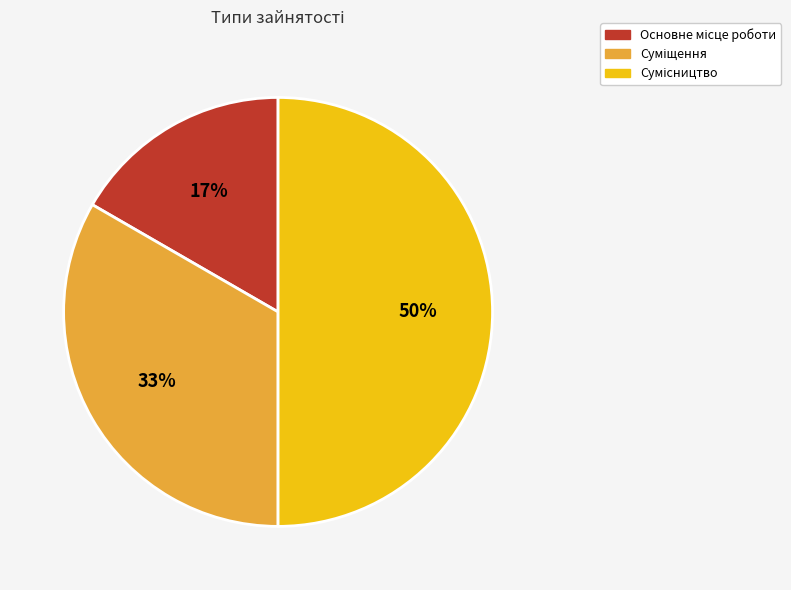

How many segments does this pie chart have?

3